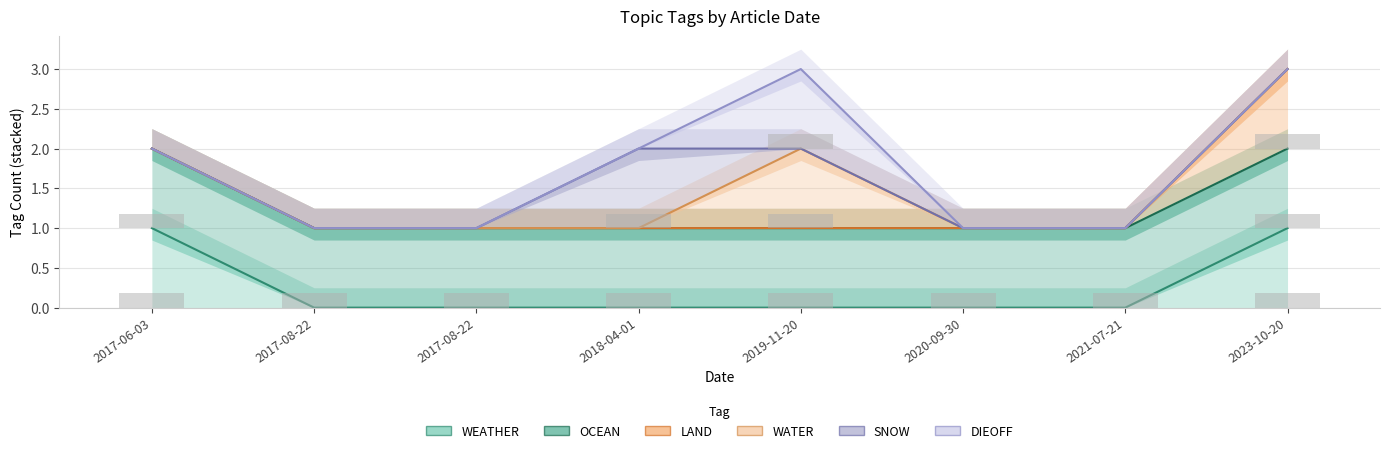

Which label corresponds to the smallest value in the chart?

2017-08-22